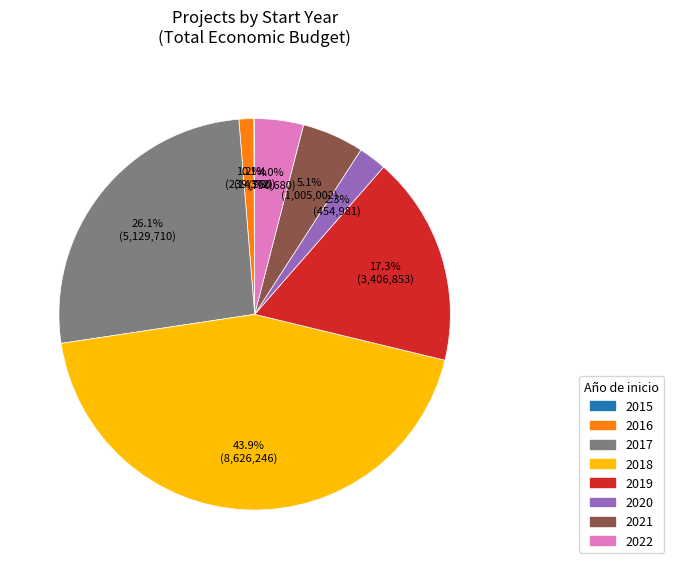

Does any single category account for the majority?

No